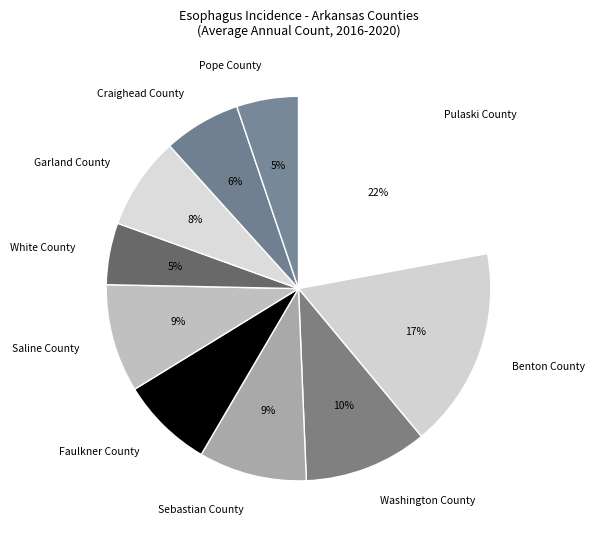

To the nearest percent, what is the combined percentage of Benton County and Washington County?

27%